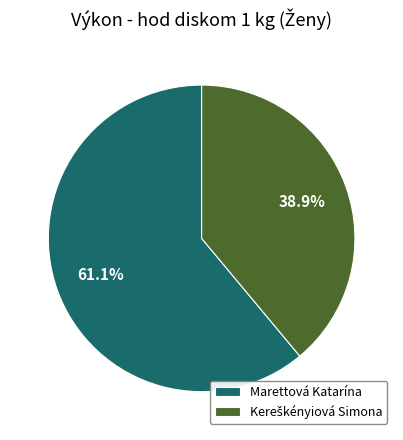

Which slice represents more than half of the pie?

Marettová Katarína